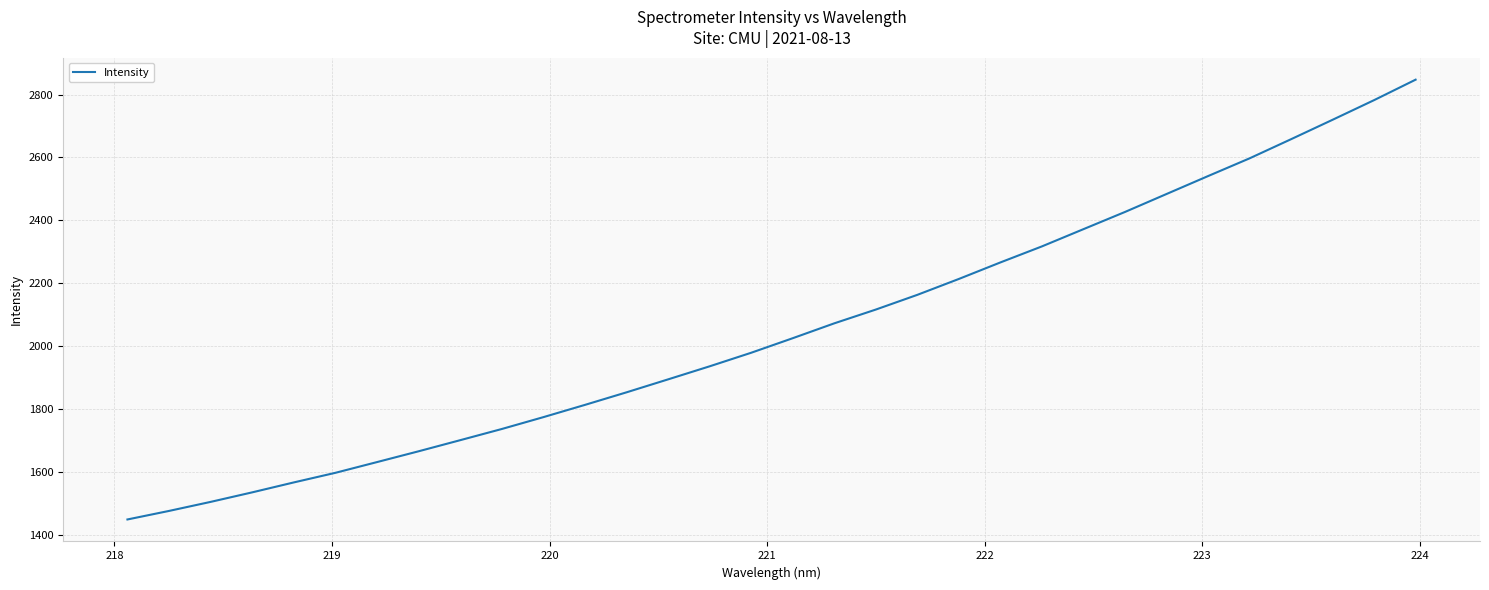

Does the chart display data point markers on the line(s)?

No